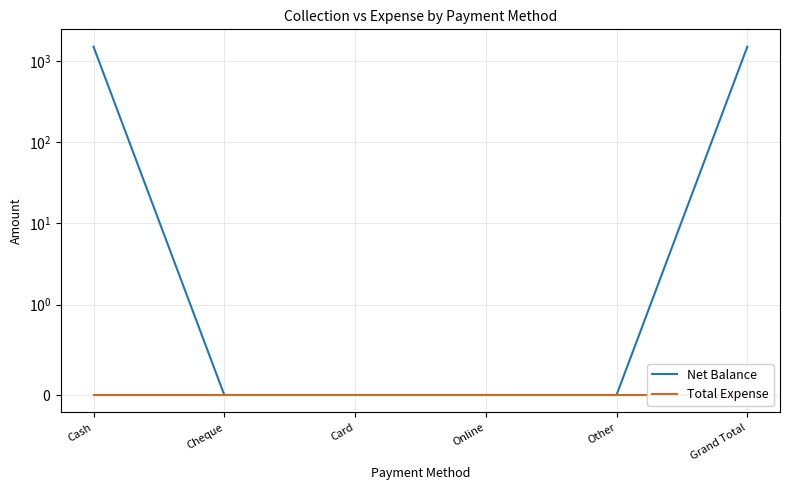

True or false: Net Balance and Total Expense intersect in this chart.

False